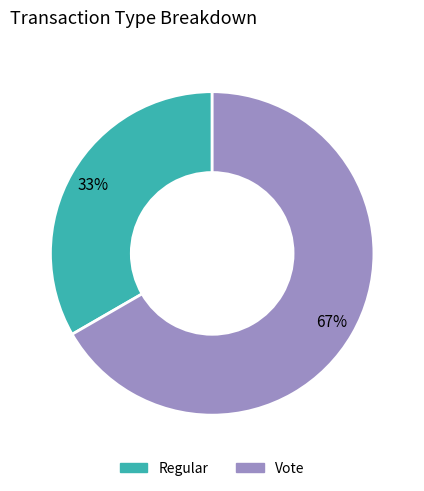

Is there any slice that represents more than half of the pie?

Yes